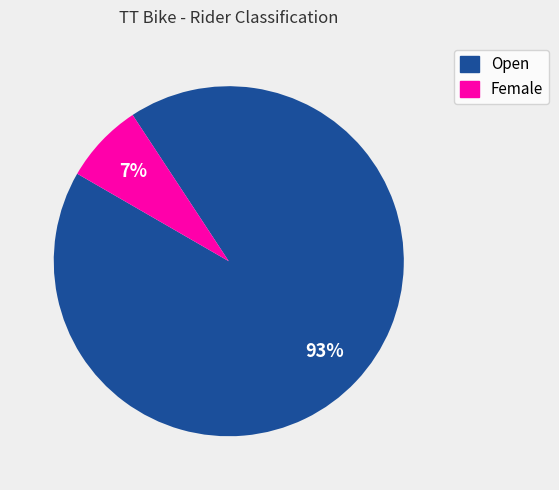

Does Female represent more than half of the total?

No